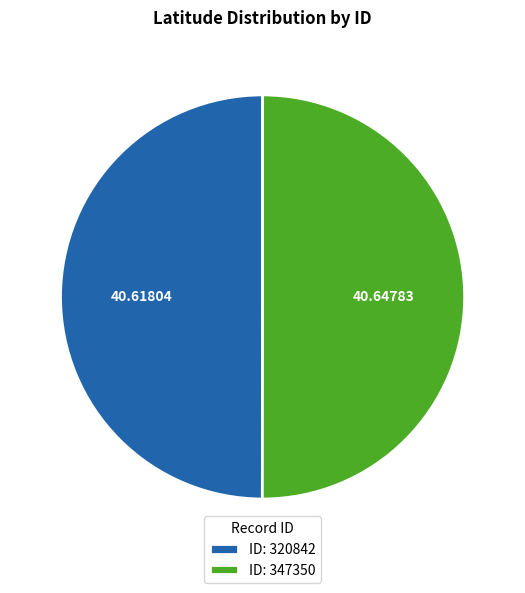

Is the sum of ID: 320842 and ID: 347350 greater than half?

Yes